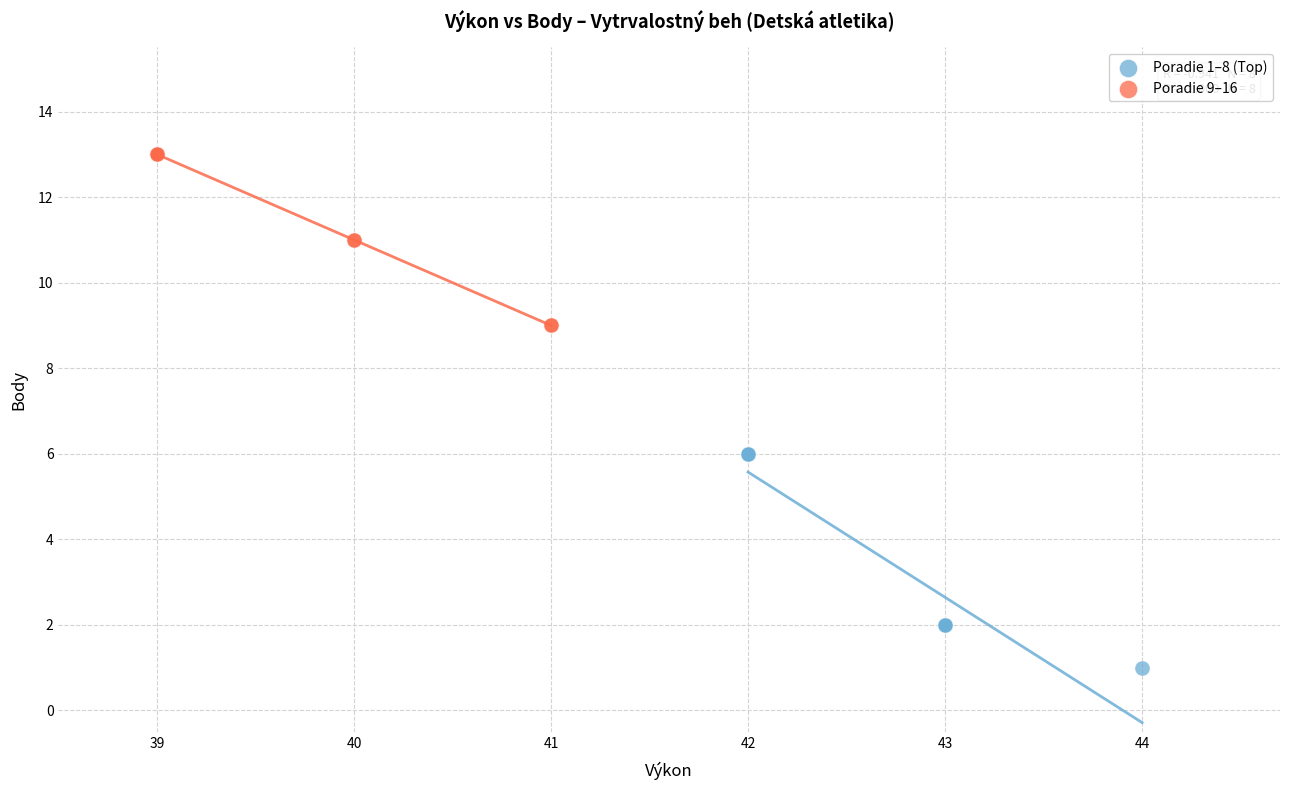

Which series contains the lowest Y value?

Poradie 1–8 (Top)